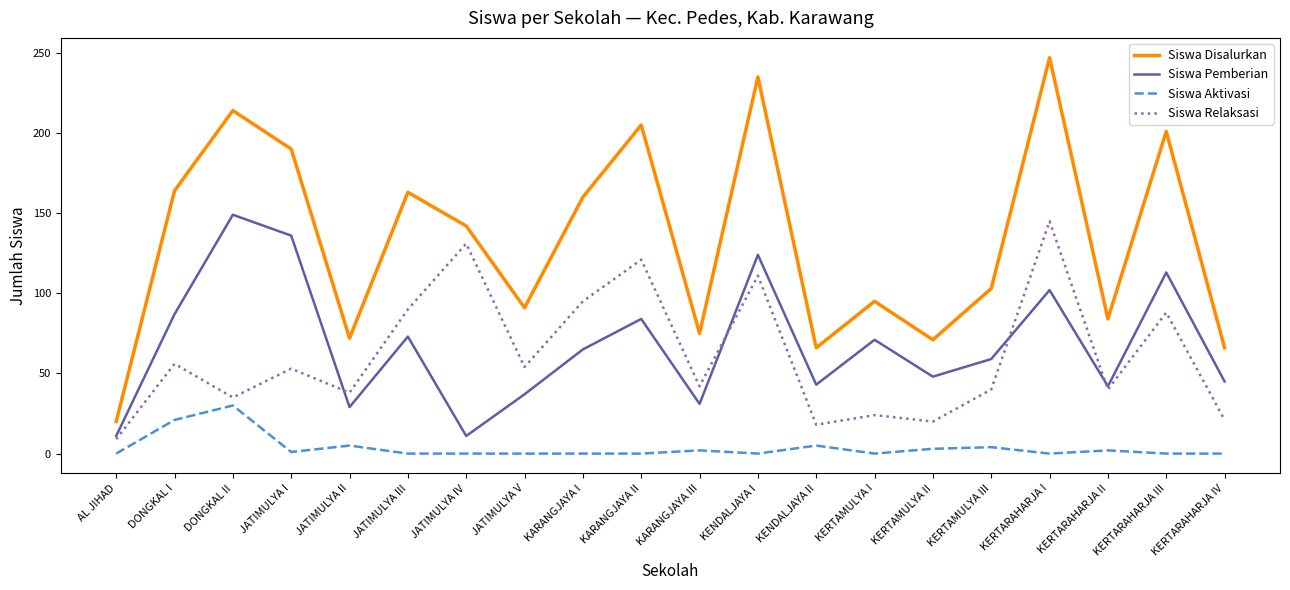

Which series has the largest range (max minus min)?

Siswa Disalurkan